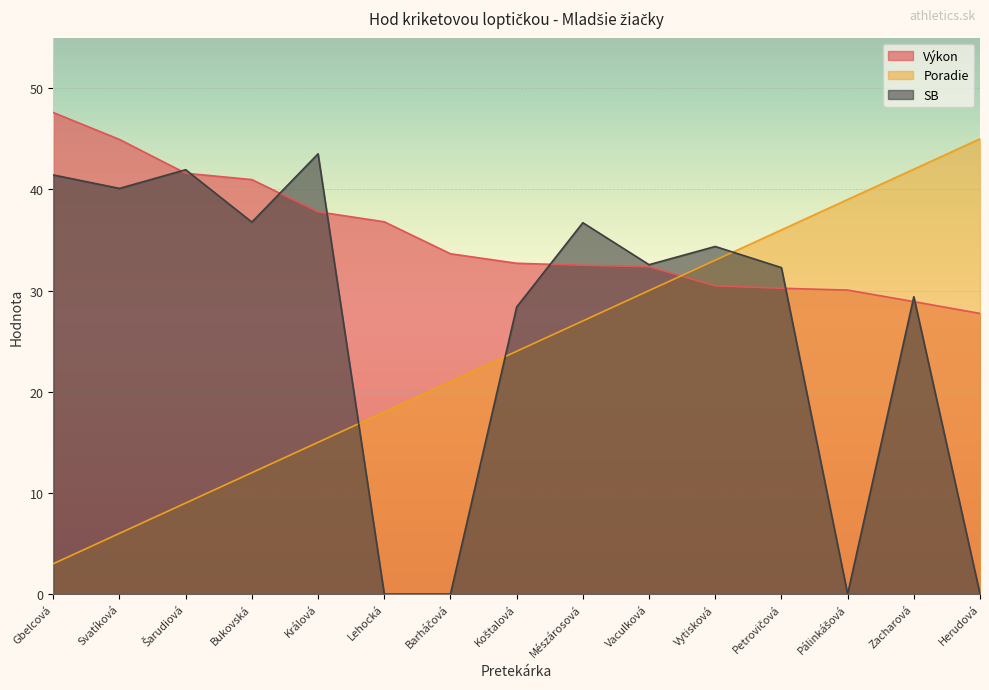

Does the chart display data point markers on the line(s)?

No